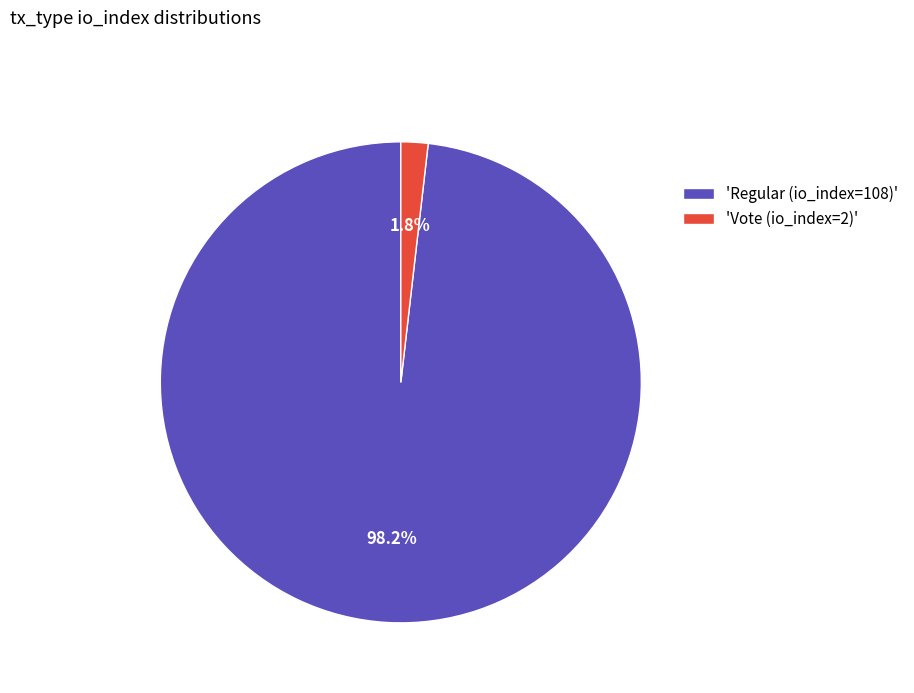

Which slice is the smallest?

'Vote (io_index=2)'